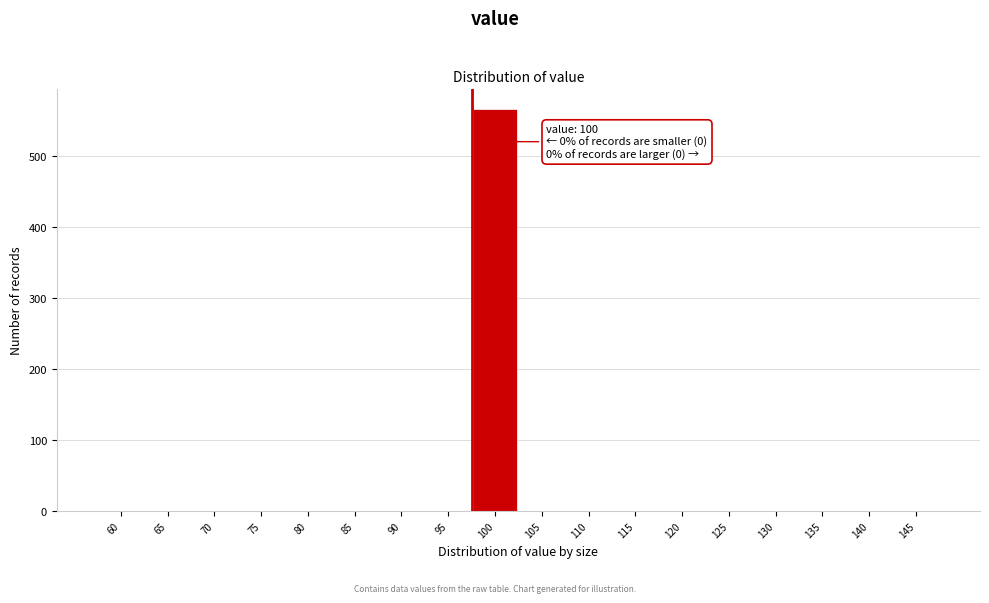

Reading left to right, what are all the values shown in this chart?

60=0	65=0	70=0	75=0	80=0	85=0	90=0	95=0	100=565	105=0	110=0	115=0	120=0	125=0	130=0	135=0	140=0	145=0